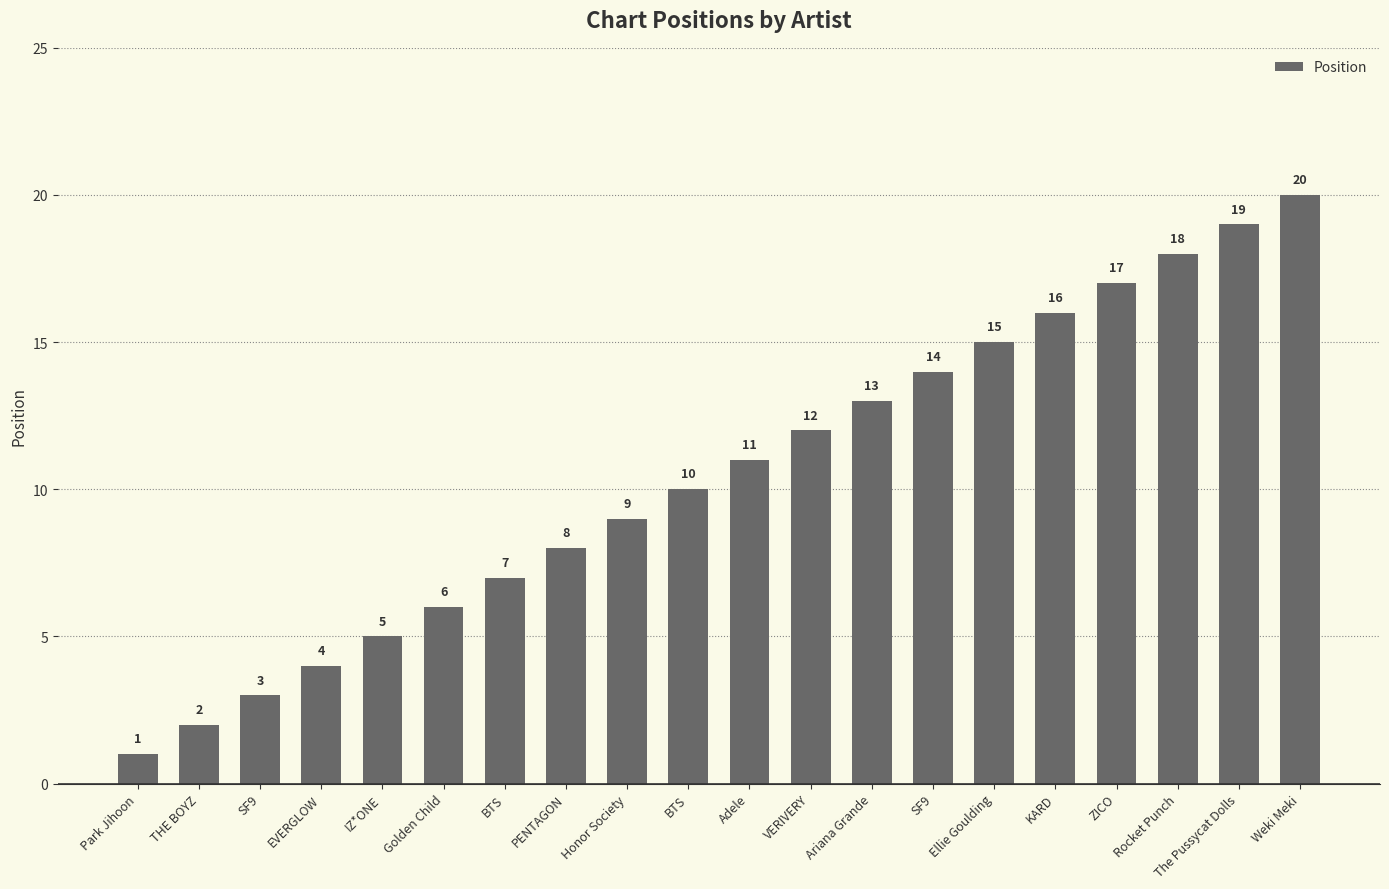

How many data points are less than 11?

10